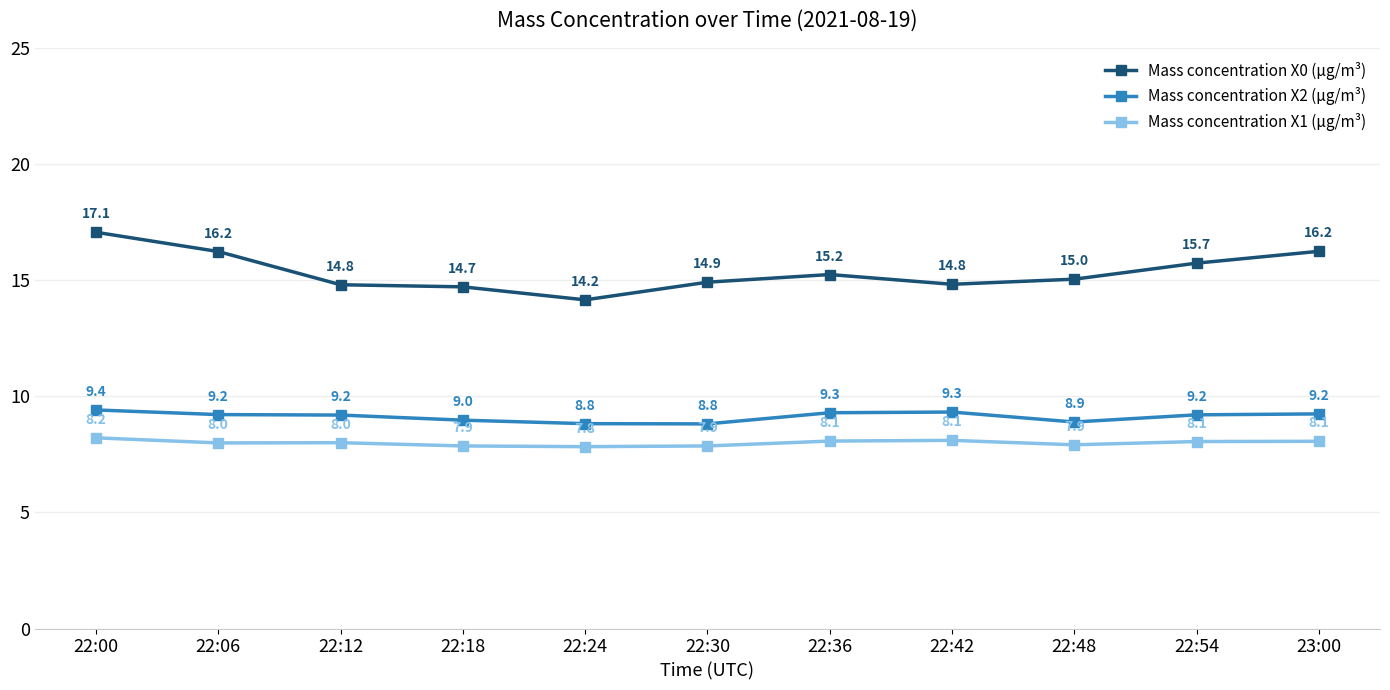

The value of Mass concentration X1 (μg/m³) at 22:36 is 8.1. True or false?

True